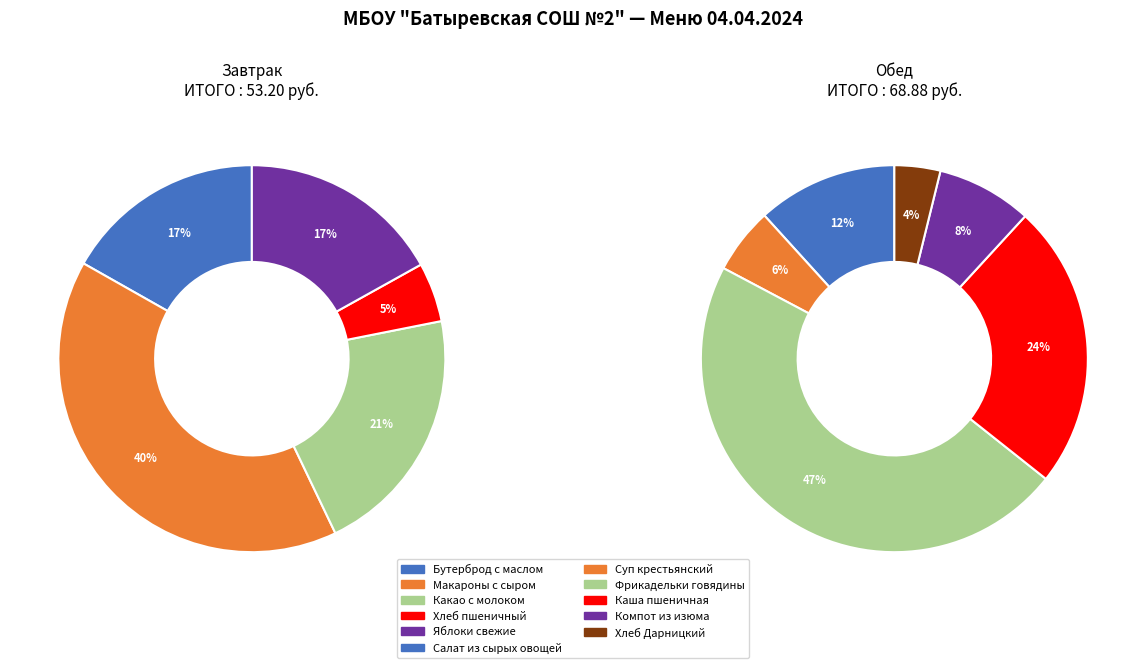

What portion of the pie excludes Хлеб пшеничный?

97.8%